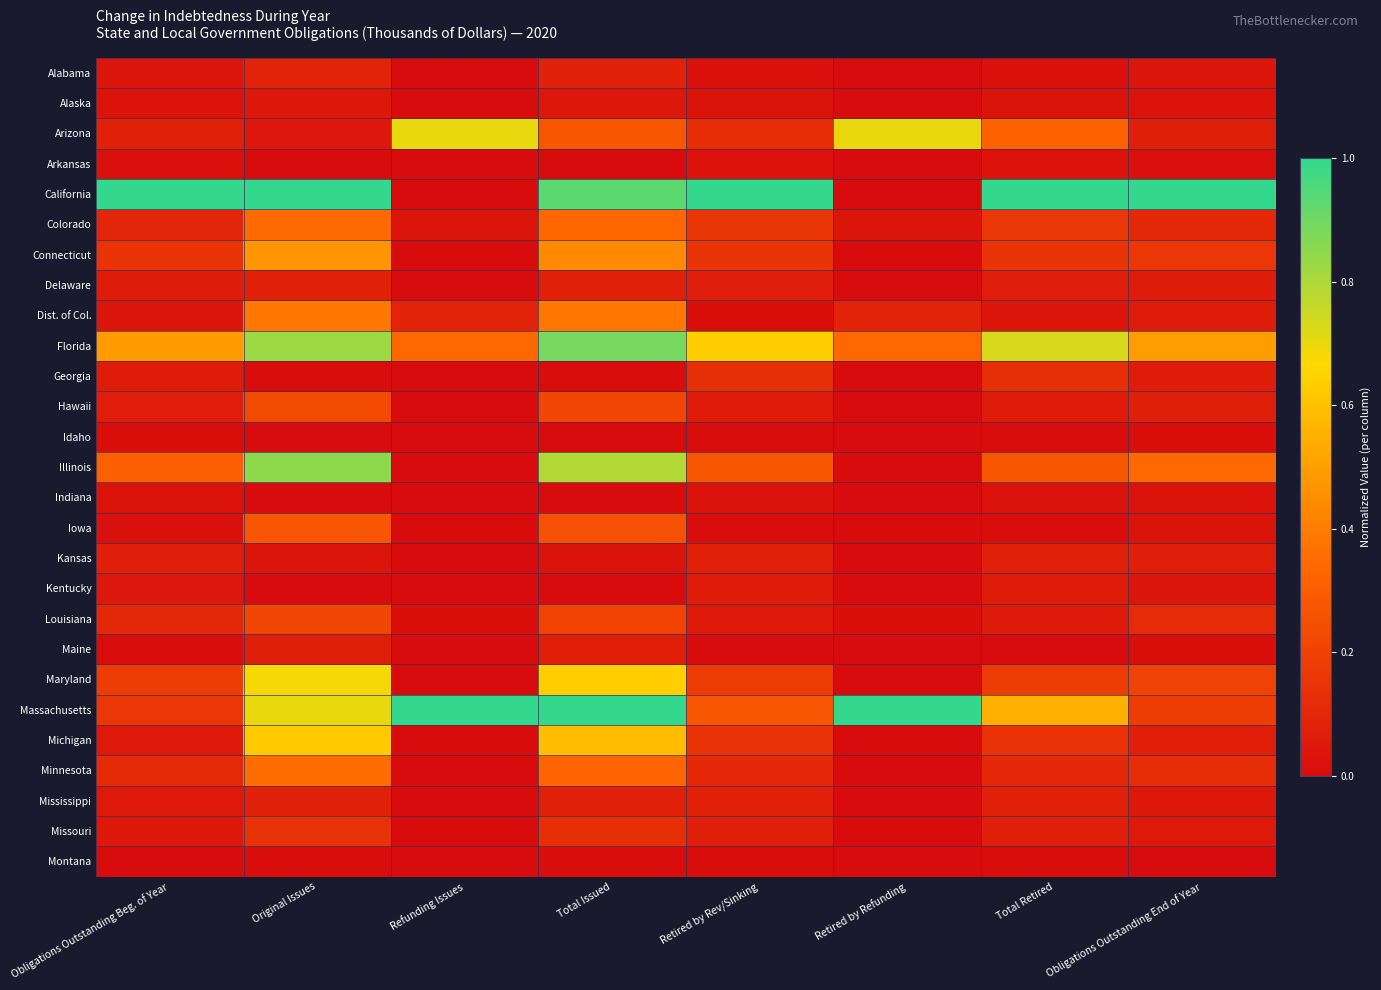

Reading left to right, what are all the values shown in this chart?

Alabama: Obligations Outstanding Beg. of Year=0.0	Original Issues=0.1	Refunding Issues=0.0	Total Issued=0.1	Retired by Rev/Sinking=0.0	Retired by Refunding=0.0	Total Retired=0.0	Obligations Outstanding End of Year=0.0
Alaska: Obligations Outstanding Beg. of Year=0.0	Original Issues=0.0	Refunding Issues=0.0	Total Issued=0.0	Retired by Rev/Sinking=0.0	Retired by Refunding=0.0	Total Retired=0.0	Obligations Outstanding End of Year=0.0
Arizona: Obligations Outstanding Beg. of Year=0.1	Original Issues=0.0	Refunding Issues=0.7	Total Issued=0.3	Retired by Rev/Sinking=0.1	Retired by Refunding=0.7	Total Retired=0.3	Obligations Outstanding End of Year=0.1
Arkansas: Obligations Outstanding Beg. of Year=0.0	Original Issues=0.0	Refunding Issues=0.0	Total Issued=0.0	Retired by Rev/Sinking=0.0	Retired by Refunding=0.0	Total Retired=0.0	Obligations Outstanding End of Year=0.0
California: Obligations Outstanding Beg. of Year=1.0	Original Issues=1.0	Refunding Issues=0.0	Total Issued=0.9	Retired by Rev/Sinking=1.0	Retired by Refunding=0.0	Total Retired=1.0	Obligations Outstanding End of Year=1.0
Colorado: Obligations Outstanding Beg. of Year=0.1	Original Issues=0.3	Refunding Issues=0.0	Total Issued=0.3	Retired by Rev/Sinking=0.2	Retired by Refunding=0.0	Total Retired=0.2	Obligations Outstanding End of Year=0.1
Connecticut: Obligations Outstanding Beg. of Year=0.1	Original Issues=0.5	Refunding Issues=0.0	Total Issued=0.4	Retired by Rev/Sinking=0.1	Retired by Refunding=0.0	Total Retired=0.1	Obligations Outstanding End of Year=0.2
Delaware: Obligations Outstanding Beg. of Year=0.1	Original Issues=0.1	Refunding Issues=0.0	Total Issued=0.1	Retired by Rev/Sinking=0.1	Retired by Refunding=0.0	Total Retired=0.1	Obligations Outstanding End of Year=0.1
Dist. of Col.: Obligations Outstanding Beg. of Year=0.0	Original Issues=0.4	Refunding Issues=0.1	Total Issued=0.4	Retired by Rev/Sinking=0.0	Retired by Refunding=0.1	Total Retired=0.0	Obligations Outstanding End of Year=0.1
Florida: Obligations Outstanding Beg. of Year=0.5	Original Issues=0.8	Refunding Issues=0.3	Total Issued=0.9	Retired by Rev/Sinking=0.6	Retired by Refunding=0.3	Total Retired=0.7	Obligations Outstanding End of Year=0.5
Georgia: Obligations Outstanding Beg. of Year=0.1	Original Issues=0.0	Refunding Issues=0.0	Total Issued=0.0	Retired by Rev/Sinking=0.1	Retired by Refunding=0.0	Total Retired=0.1	Obligations Outstanding End of Year=0.1
Hawaii: Obligations Outstanding Beg. of Year=0.1	Original Issues=0.2	Refunding Issues=0.0	Total Issued=0.2	Retired by Rev/Sinking=0.1	Retired by Refunding=0.0	Total Retired=0.1	Obligations Outstanding End of Year=0.1
Idaho: Obligations Outstanding Beg. of Year=0.0	Original Issues=0.0	Refunding Issues=0.0	Total Issued=0.0	Retired by Rev/Sinking=0.0	Retired by Refunding=0.0	Total Retired=0.0	Obligations Outstanding End of Year=0.0
Illinois: Obligations Outstanding Beg. of Year=0.3	Original Issues=0.9	Refunding Issues=0.0	Total Issued=0.8	Retired by Rev/Sinking=0.3	Retired by Refunding=0.0	Total Retired=0.3	Obligations Outstanding End of Year=0.3
Indiana: Obligations Outstanding Beg. of Year=0.0	Original Issues=0.0	Refunding Issues=0.0	Total Issued=0.0	Retired by Rev/Sinking=0.0	Retired by Refunding=0.0	Total Retired=0.0	Obligations Outstanding End of Year=0.0
Iowa: Obligations Outstanding Beg. of Year=0.0	Original Issues=0.3	Refunding Issues=0.0	Total Issued=0.3	Retired by Rev/Sinking=0.0	Retired by Refunding=0.0	Total Retired=0.0	Obligations Outstanding End of Year=0.0
Kansas: Obligations Outstanding Beg. of Year=0.1	Original Issues=0.0	Refunding Issues=0.0	Total Issued=0.0	Retired by Rev/Sinking=0.1	Retired by Refunding=0.0	Total Retired=0.1	Obligations Outstanding End of Year=0.1
Kentucky: Obligations Outstanding Beg. of Year=0.0	Original Issues=0.0	Refunding Issues=0.0	Total Issued=0.0	Retired by Rev/Sinking=0.1	Retired by Refunding=0.0	Total Retired=0.1	Obligations Outstanding End of Year=0.0
Louisiana: Obligations Outstanding Beg. of Year=0.1	Original Issues=0.2	Refunding Issues=0.0	Total Issued=0.2	Retired by Rev/Sinking=0.1	Retired by Refunding=0.0	Total Retired=0.1	Obligations Outstanding End of Year=0.1
Maine: Obligations Outstanding Beg. of Year=0.0	Original Issues=0.1	Refunding Issues=0.0	Total Issued=0.1	Retired by Rev/Sinking=0.0	Retired by Refunding=0.0	Total Retired=0.0	Obligations Outstanding End of Year=0.0
Maryland: Obligations Outstanding Beg. of Year=0.2	Original Issues=0.7	Refunding Issues=0.0	Total Issued=0.6	Retired by Rev/Sinking=0.2	Retired by Refunding=0.0	Total Retired=0.2	Obligations Outstanding End of Year=0.2
Massachusetts: Obligations Outstanding Beg. of Year=0.2	Original Issues=0.7	Refunding Issues=1.0	Total Issued=1.0	Retired by Rev/Sinking=0.3	Retired by Refunding=1.0	Total Retired=0.5	Obligations Outstanding End of Year=0.2
Michigan: Obligations Outstanding Beg. of Year=0.0	Original Issues=0.6	Refunding Issues=0.0	Total Issued=0.6	Retired by Rev/Sinking=0.1	Retired by Refunding=0.0	Total Retired=0.1	Obligations Outstanding End of Year=0.1
Minnesota: Obligations Outstanding Beg. of Year=0.1	Original Issues=0.4	Refunding Issues=0.0	Total Issued=0.3	Retired by Rev/Sinking=0.1	Retired by Refunding=0.0	Total Retired=0.1	Obligations Outstanding End of Year=0.1
Mississippi: Obligations Outstanding Beg. of Year=0.0	Original Issues=0.1	Refunding Issues=0.0	Total Issued=0.1	Retired by Rev/Sinking=0.1	Retired by Refunding=0.0	Total Retired=0.1	Obligations Outstanding End of Year=0.0
Missouri: Obligations Outstanding Beg. of Year=0.0	Original Issues=0.1	Refunding Issues=0.0	Total Issued=0.1	Retired by Rev/Sinking=0.1	Retired by Refunding=0.0	Total Retired=0.1	Obligations Outstanding End of Year=0.0
Montana: Obligations Outstanding Beg. of Year=0.0	Original Issues=0.0	Refunding Issues=0.0	Total Issued=0.0	Retired by Rev/Sinking=0.0	Retired by Refunding=0.0	Total Retired=0.0	Obligations Outstanding End of Year=0.0